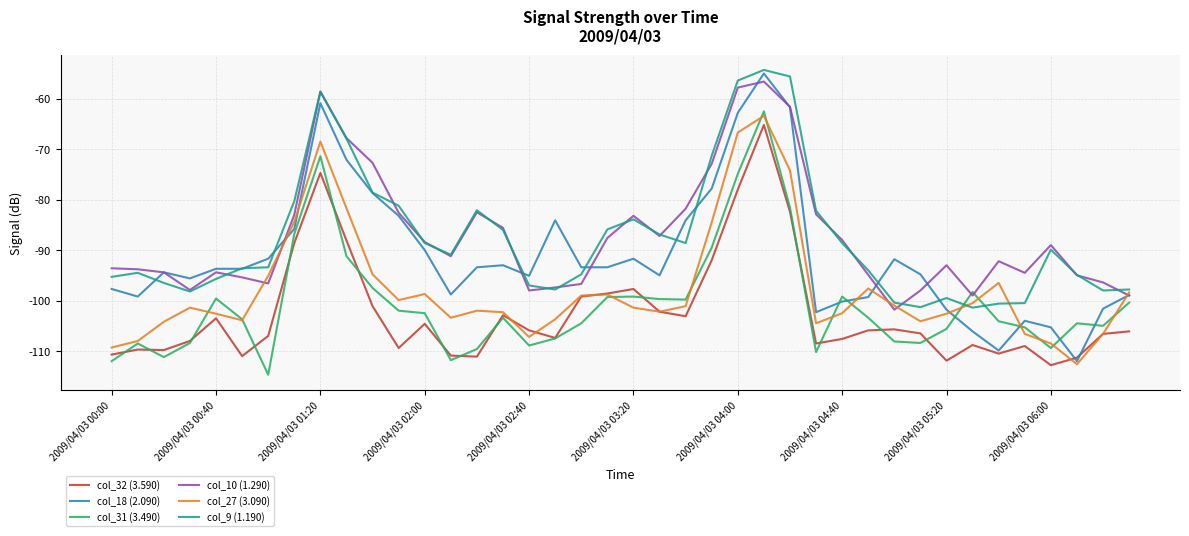

What is the difference between the maximum and minimum values in the col_10 (1.290) series?

45.2